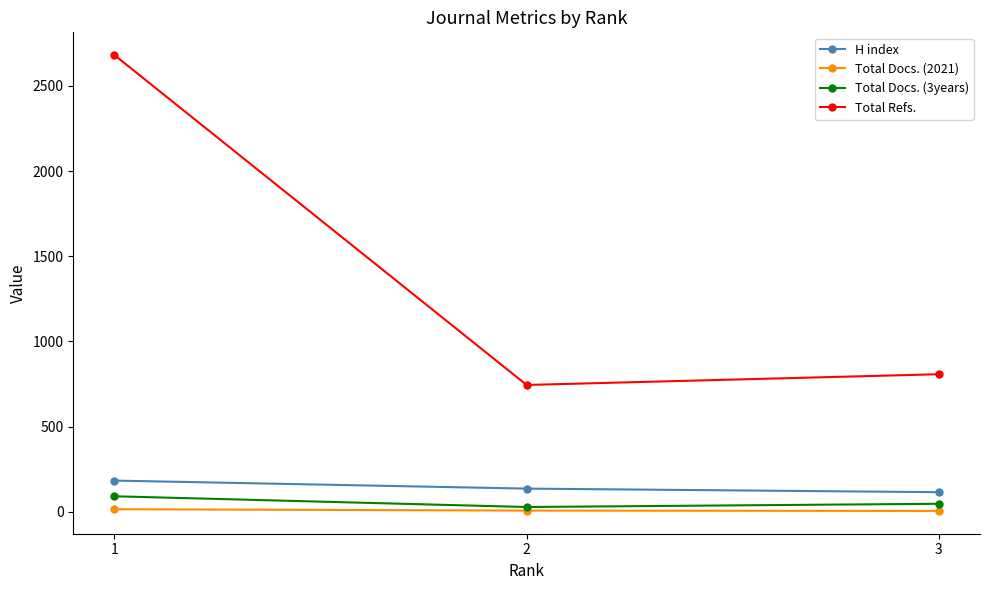

What is the sum of the Total Docs. (2021) values at 3 and 1?

22